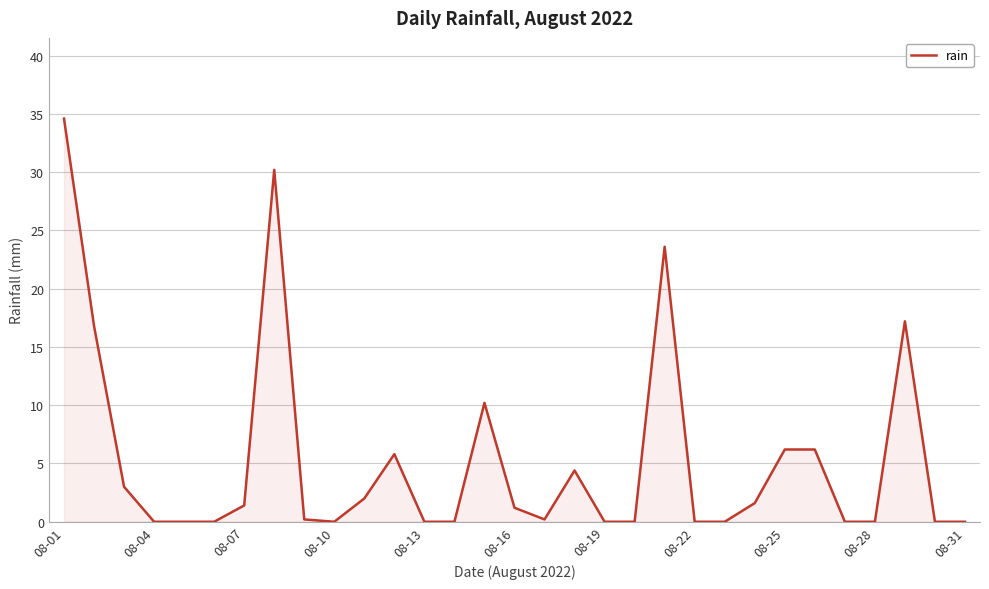

Reading left to right, transcribe all the data shown in this chart.

34.6	16.8	3.0	0.0	0.0	0.0	1.4	30.2	0.2	0.0	2.0	5.8	0.0	0.0	10.2	1.2	0.2	4.4	0.0	0.0	23.6	0.0	0.0	1.6	6.2	6.2	0.0	0.0	17.2	0.0	0.0